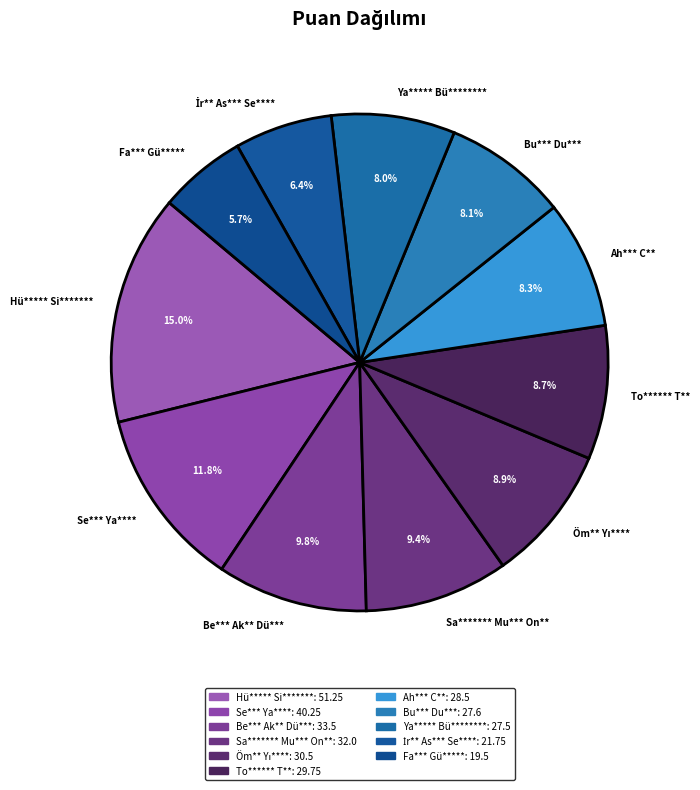

Is it true that Sa******* Mu*** On** is 3% of the pie?

False